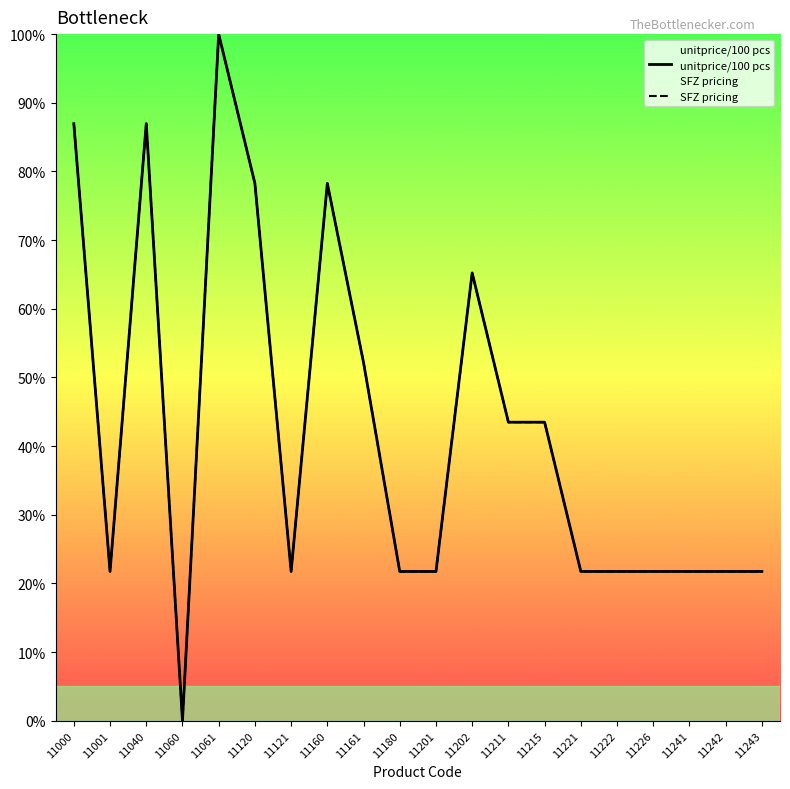

How many categories are shown in the chart?

20